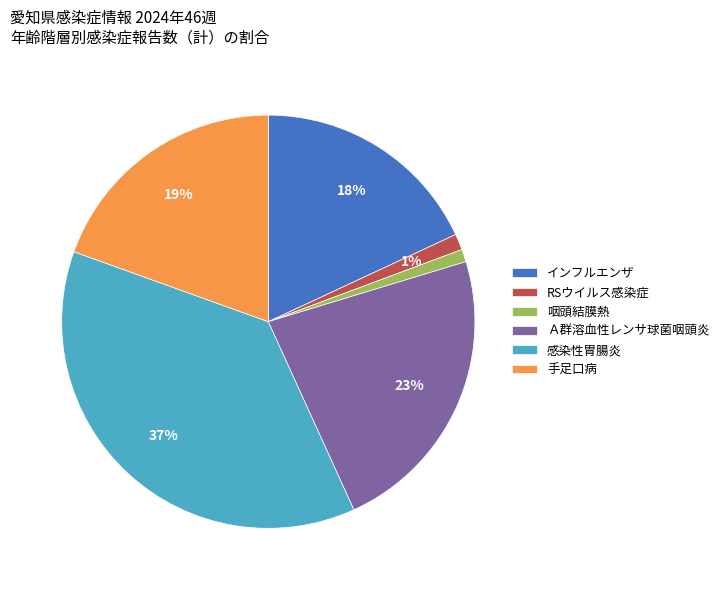

Do 咽頭結膜熱 and Ａ群溶血性レンサ球菌咽頭炎 together represent more than half of the pie?

No